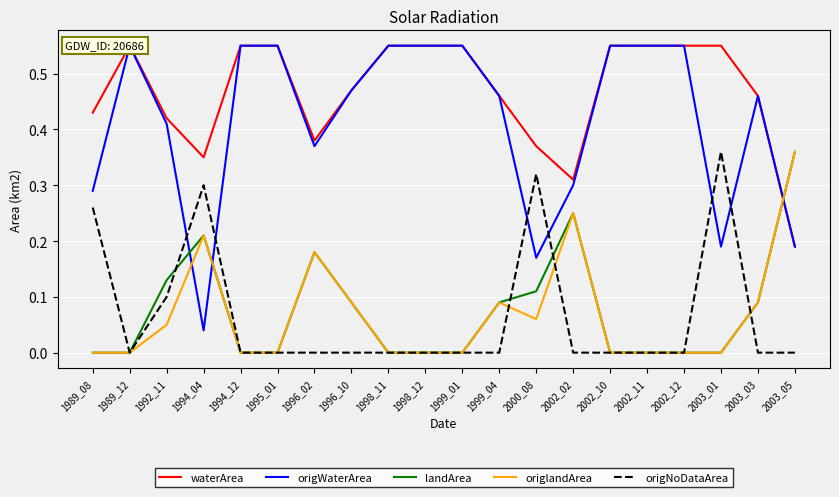

What is the spread (max minus min) of values at 1995_01?

0.6